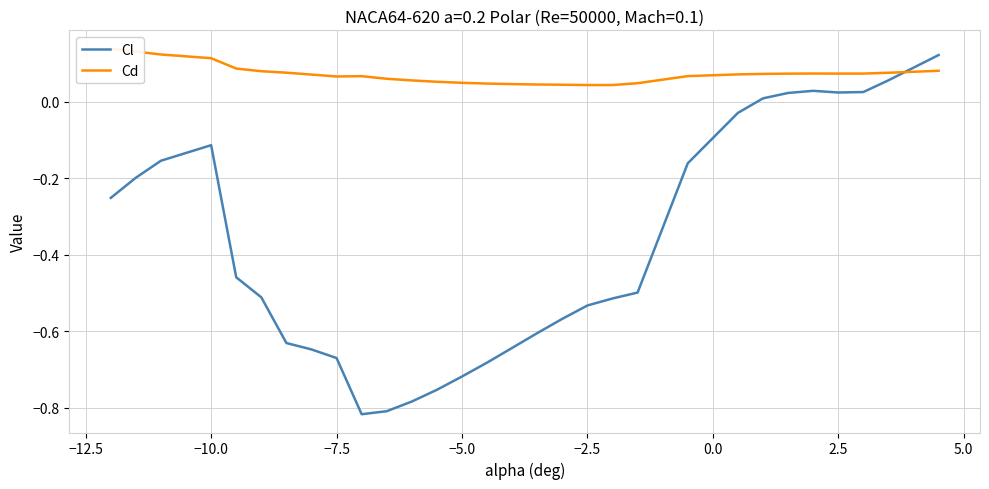

Rank the series by their average value, from lowest to highest.

Cl, Cd